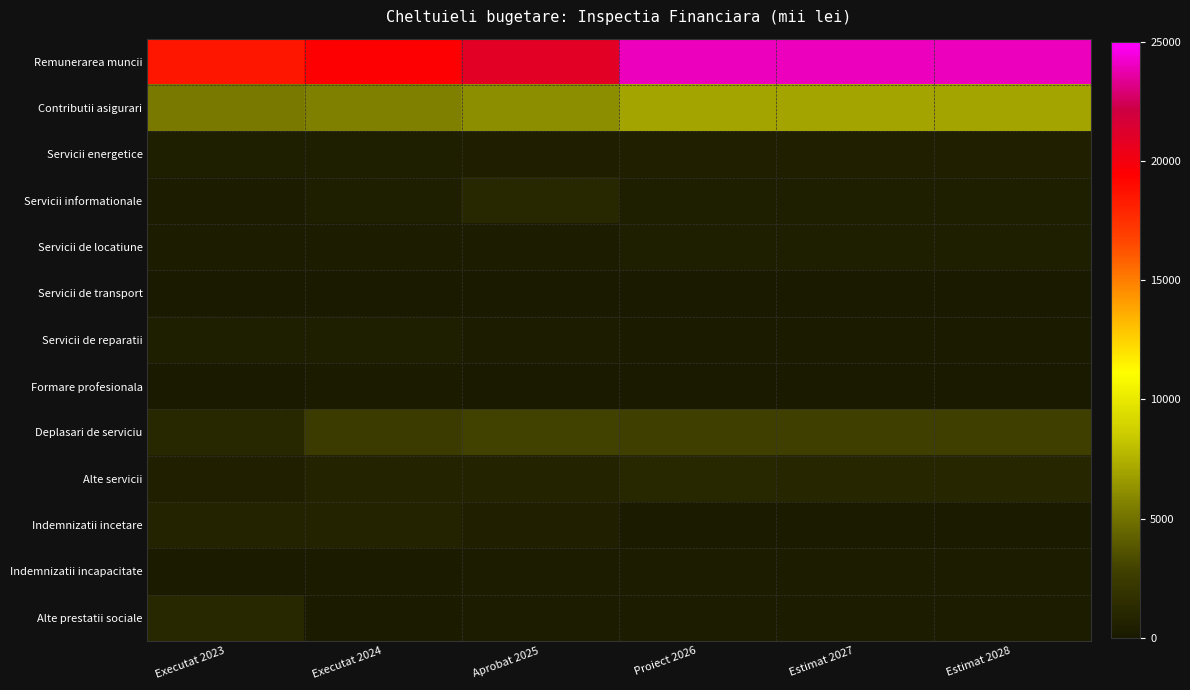

Reading left to right, extract all data points from this chart.

Remunerarea muncii: Executat 2023=18492.0	Executat 2024=19527.8	Aprobat 2025=20989.1	Proiect 2026=24008.1	Estimat 2027=24008.1	Estimat 2028=24008.1
Contributii asigurari: Executat 2023=5362.6	Executat 2024=5663.4	Aprobat 2025=6086.8	Proiect 2026=6962.3	Estimat 2027=6962.3	Estimat 2028=6962.3
Servicii energetice: Executat 2023=353.1	Executat 2024=365.9	Aprobat 2025=482.5	Proiect 2026=558.0	Estimat 2027=558.0	Estimat 2028=558.0
Servicii informationale: Executat 2023=254.2	Executat 2024=339.6	Aprobat 2025=1066.8	Proiect 2026=357.6	Estimat 2027=357.6	Estimat 2028=357.6
Servicii de locatiune: Executat 2023=245.8	Executat 2024=205.0	Aprobat 2025=248.0	Proiect 2026=300.0	Estimat 2027=300.0	Estimat 2028=300.0
Servicii de transport: Executat 2023=23.1	Executat 2024=32.2	Aprobat 2025=30.0	Proiect 2026=40.6	Estimat 2027=40.6	Estimat 2028=40.6
Servicii de reparatii: Executat 2023=304.5	Executat 2024=332.4	Aprobat 2025=291.0	Proiect 2026=186.8	Estimat 2027=186.8	Estimat 2028=186.8
Formare profesionala: Executat 2023=0.0	Executat 2024=104.2	Aprobat 2025=20.0	Proiect 2026=50.0	Estimat 2027=50.0	Estimat 2028=50.0
Deplasari de serviciu: Executat 2023=1080.0	Executat 2024=2489.9	Aprobat 2025=2890.0	Proiect 2026=2830.0	Estimat 2027=2830.0	Estimat 2028=2830.0
Alte servicii: Executat 2023=563.5	Executat 2024=725.9	Aprobat 2025=726.4	Proiect 2026=1049.1	Estimat 2027=949.1	Estimat 2028=949.1
Indemnizatii incetare: Executat 2023=738.5	Executat 2024=704.3	Aprobat 2025=500.0	Proiect 2026=187.1	Estimat 2027=187.1	Estimat 2028=187.1
Indemnizatii incapacitate: Executat 2023=189.2	Executat 2024=166.2	Aprobat 2025=212.0	Proiect 2026=212.0	Estimat 2027=212.0	Estimat 2028=212.0
Alte prestatii sociale: Executat 2023=1171.8	Executat 2024=141.3	Aprobat 2025=200.0	Proiect 2026=200.0	Estimat 2027=200.0	Estimat 2028=200.0